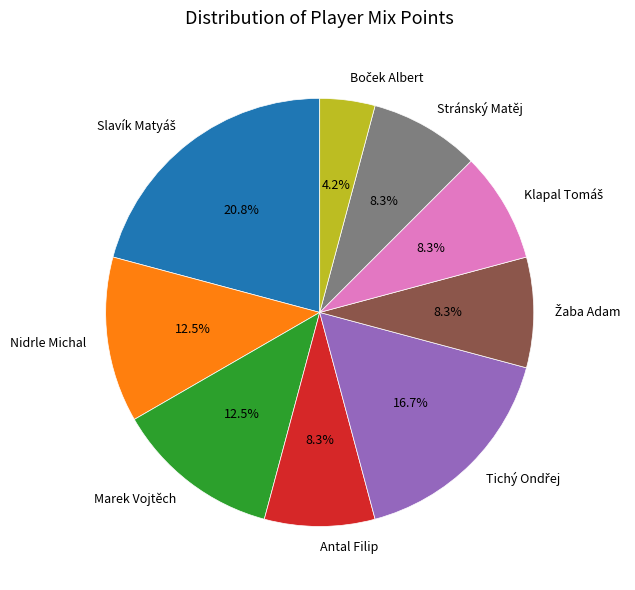

Is there a majority slice in this chart?

No